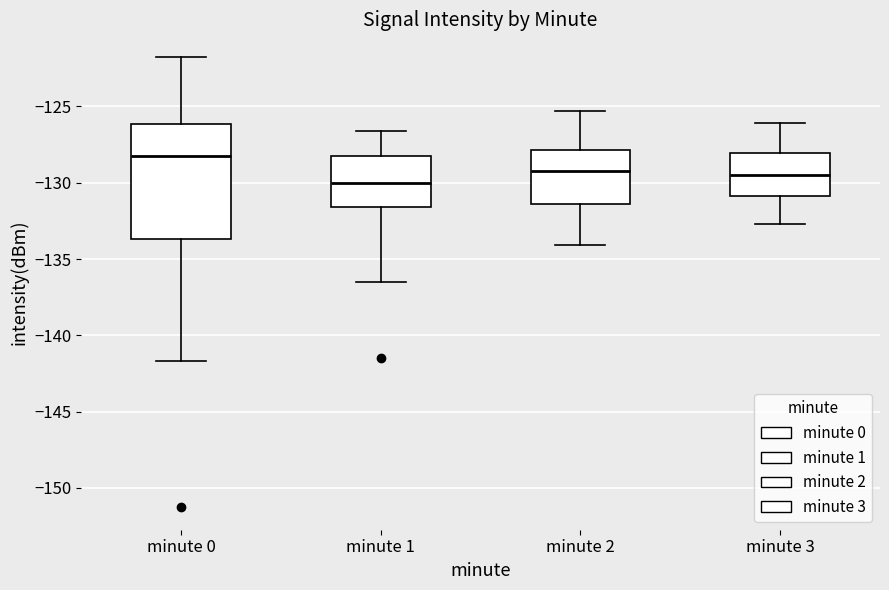

Reading left to right, read every box against the y-axis: the position of its median line, the range the box covers, and the ends of its whiskers. The values are not printed on the chart, so give them approximately, as read against the axis.

minute 0: median -128.5, box -133.5 to -126.0, whiskers -141.5 to -121.5
minute 1: median -130.0, box -131.5 to -128.0, whiskers -136.5 to -126.5
minute 2: median -129.0, box -131.5 to -128.0, whiskers -134.0 to -125.5
minute 3: median -129.5, box -131.0 to -128.0, whiskers -132.5 to -126.0